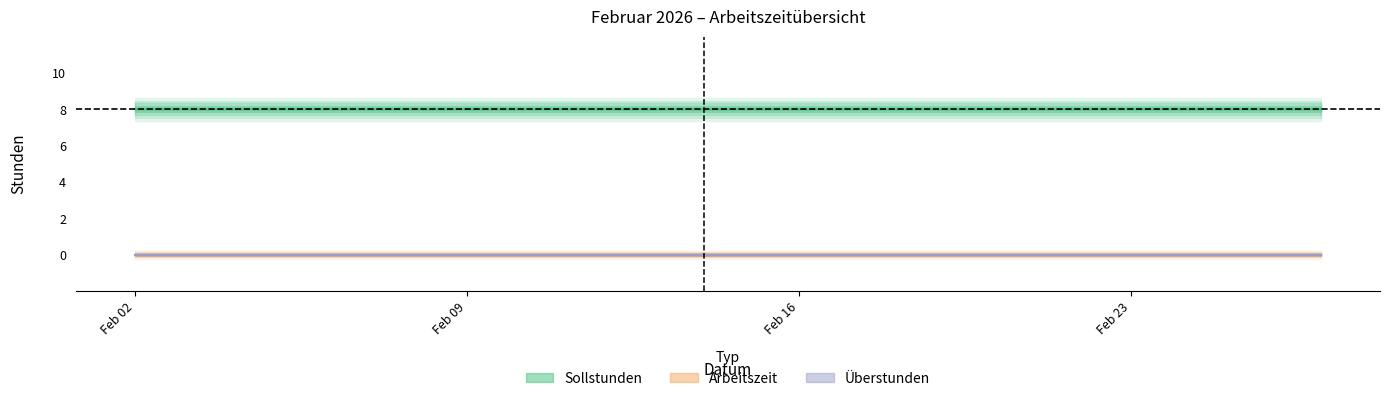

At how many categories does at least one series exceed 2?

20